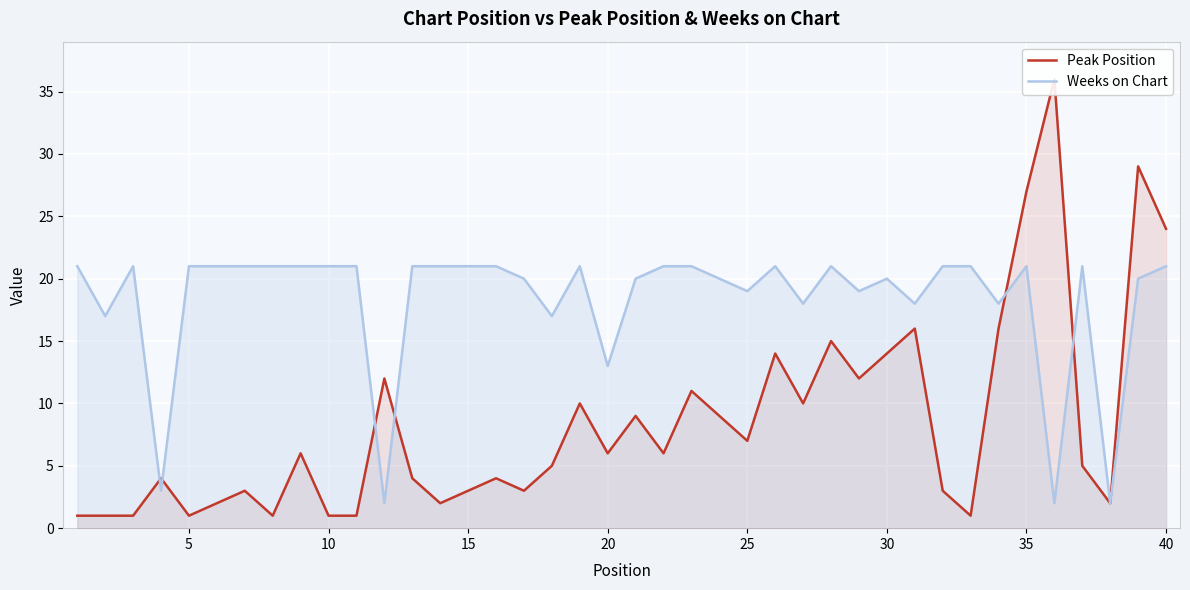

The Weeks on Chart series shows 26 at 30. True or false?

False